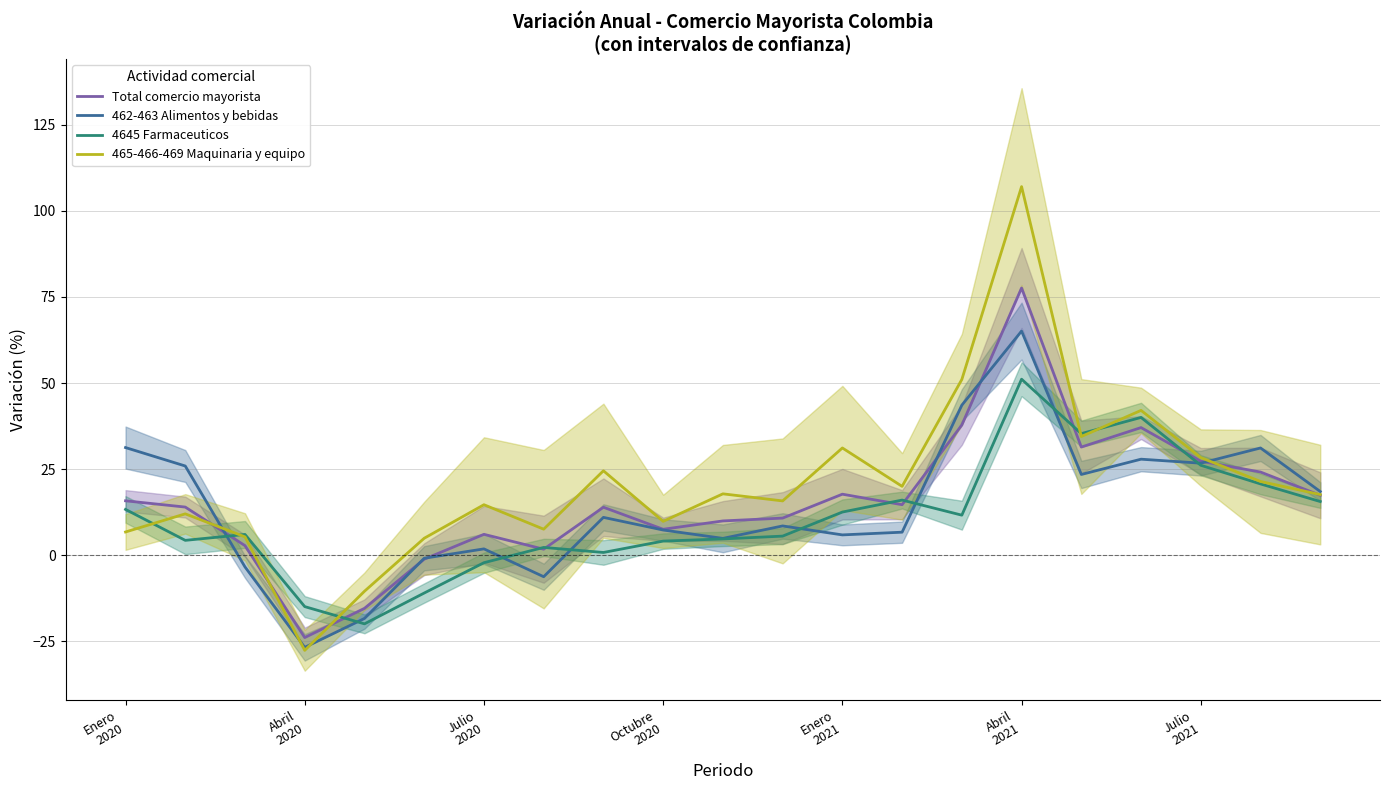

Which series has the largest range (max minus min)?

465-466-469 Maquinaria y equipo